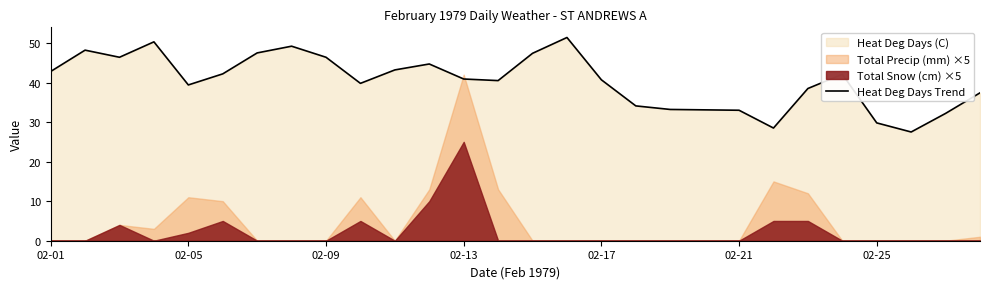

Reading right to left, what are all the values shown in this chart?

37.4	32.2	27.5	29.8	42.1	38.5	28.5	33.0	33.1	33.2	34.1	40.7	51.4	47.4	40.5	40.9	44.7	43.2	39.8	46.4	49.2	47.5	42.2	39.4	50.3	46.4	48.2	42.8